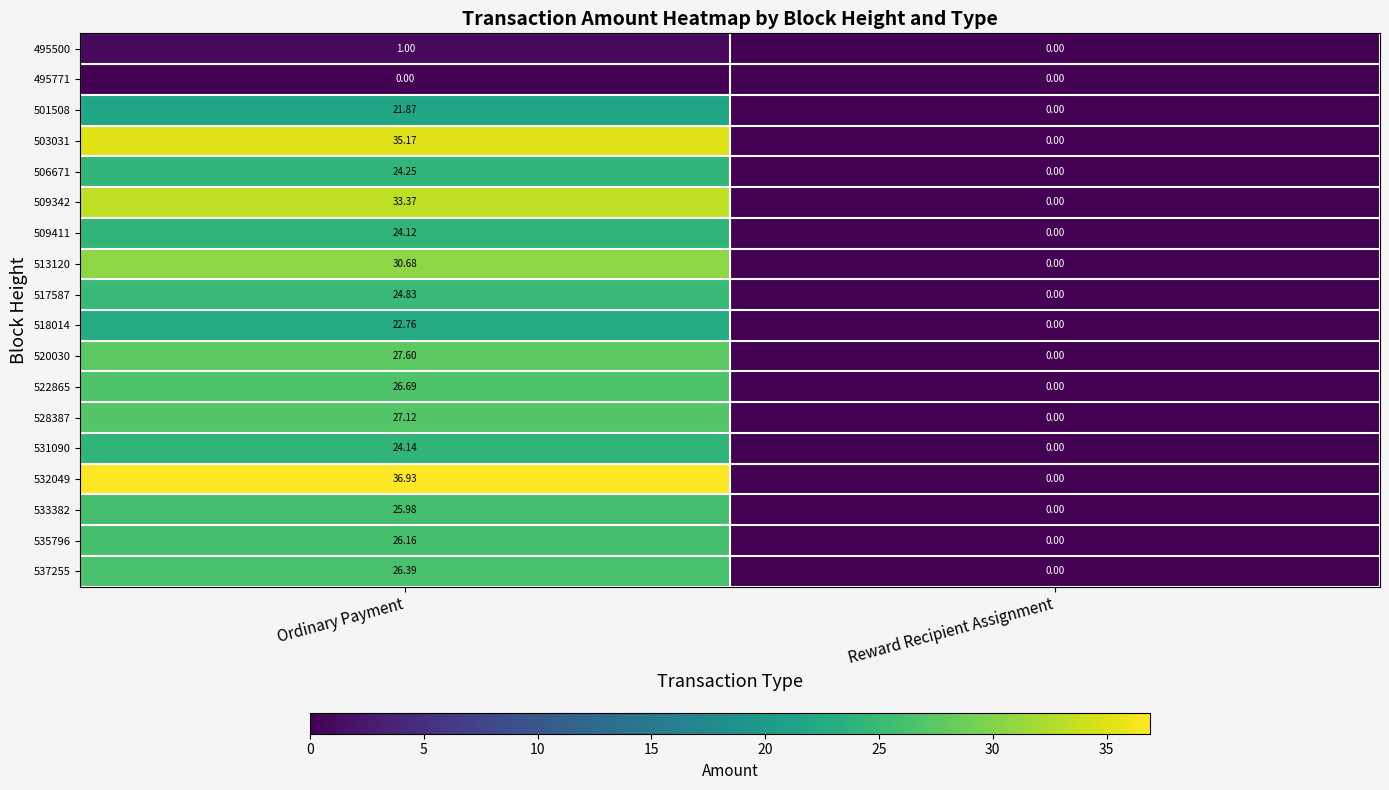

Count the number of categories in the chart.

2